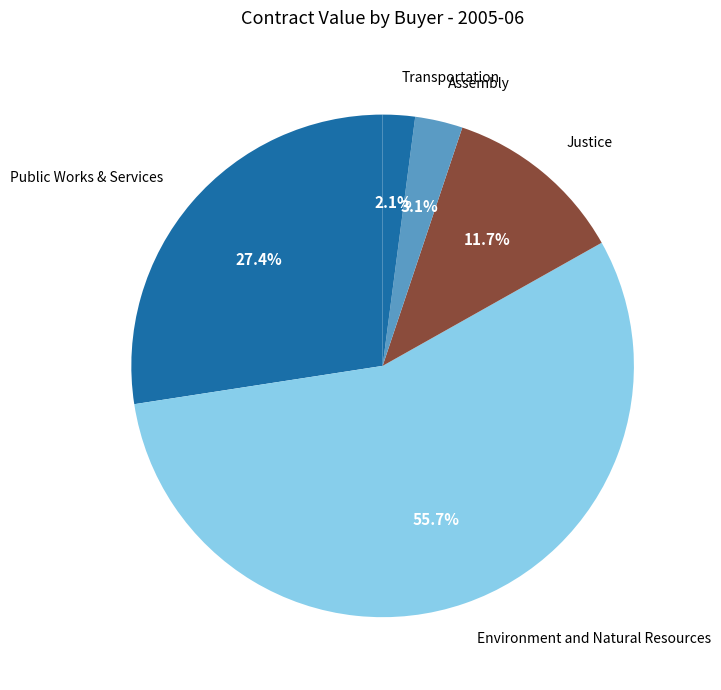

What portion of the pie excludes Environment and Natural Resources?

44.3%